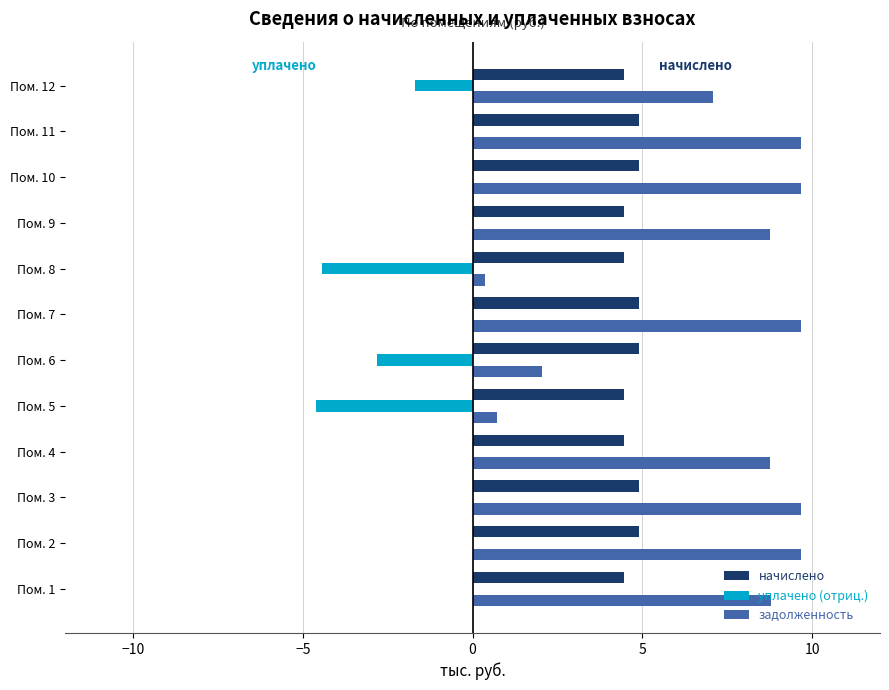

What is the sum of all начислено values?

56.2